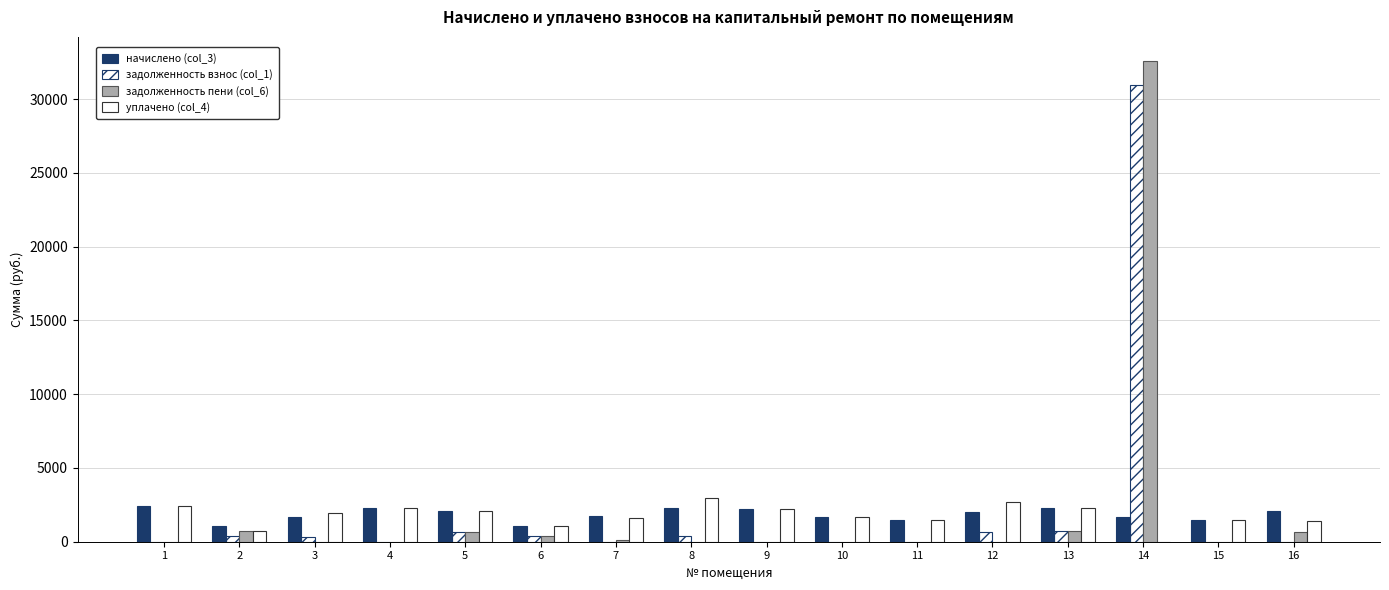

Between 9 and 14, which series saw the biggest shift?

задолженность пени (col_6)